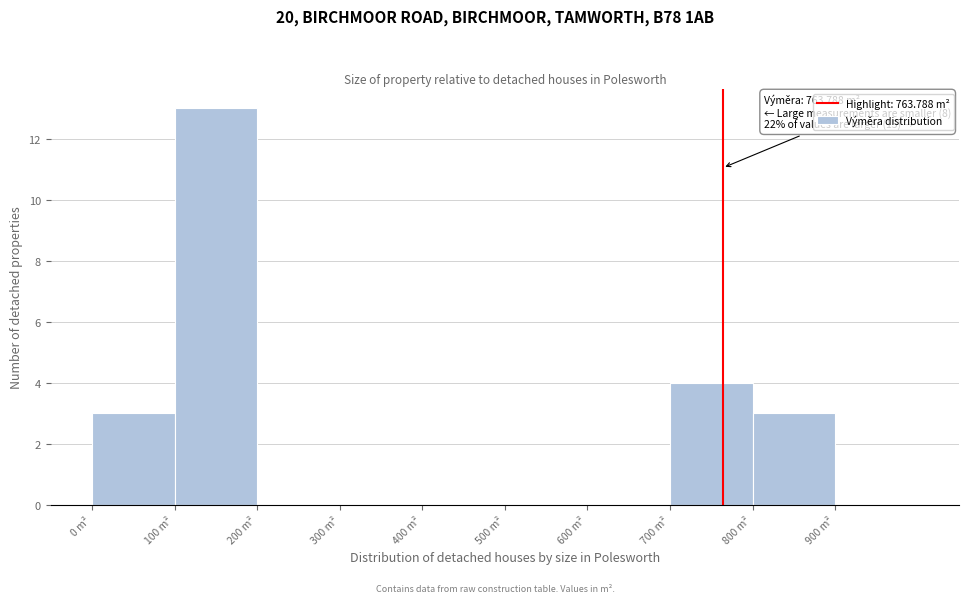

Which range on the x-axis has the tallest bar?

100 to 200